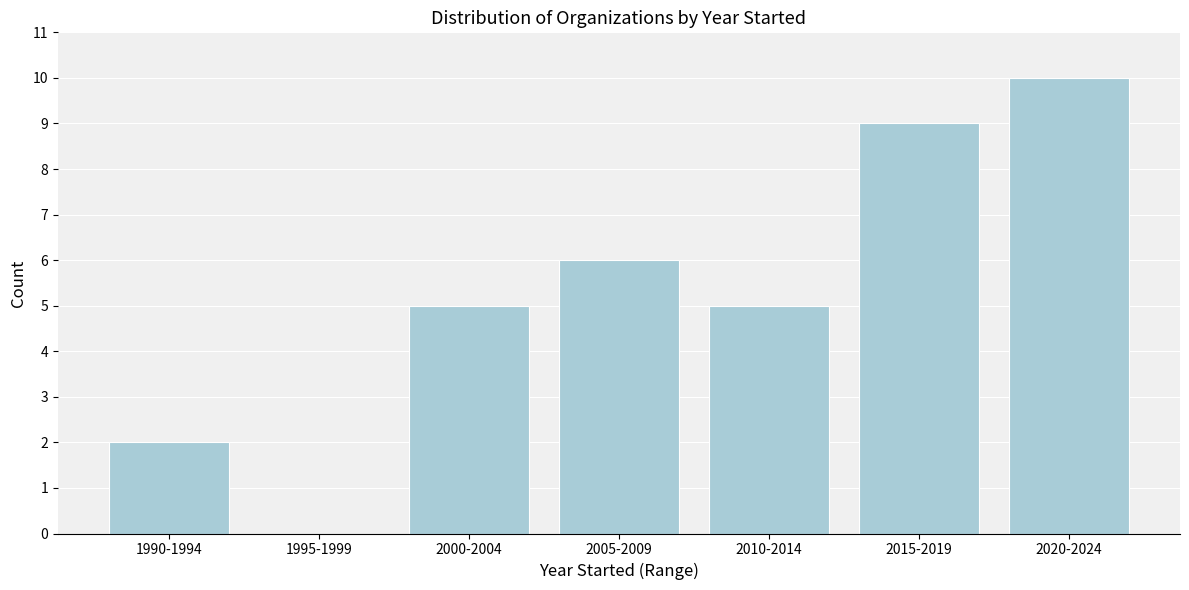

Reading left to right, transcribe all the data shown in this chart.

1990-1994=2	1995-1999=0	2000-2004=5	2005-2009=6	2010-2014=5	2015-2019=9	2020-2024=10